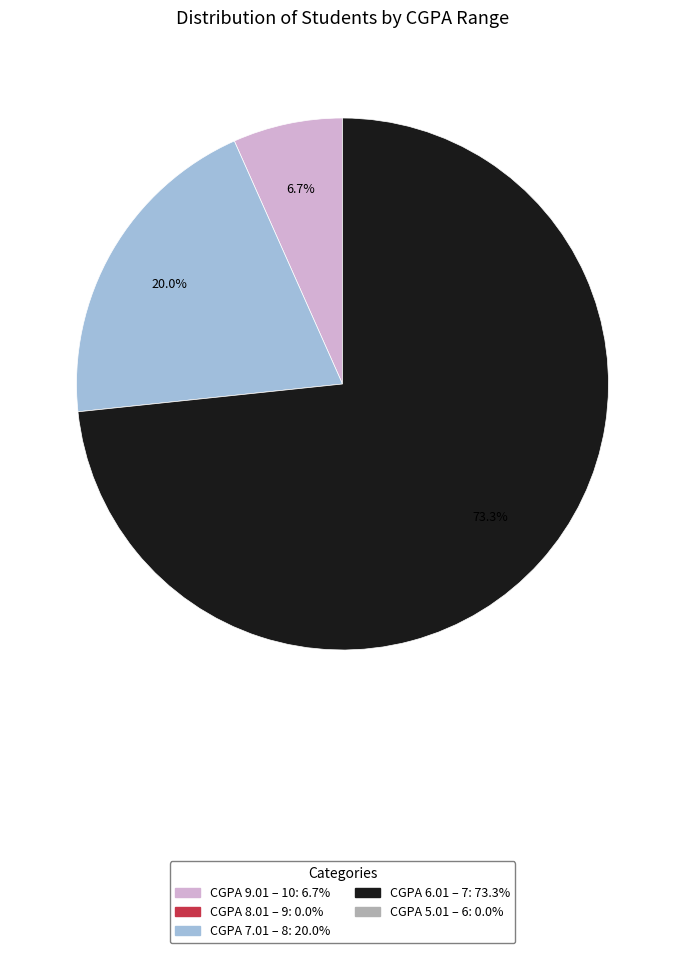

To the nearest percent, what is the difference between the largest and smallest slice percentages?

67%